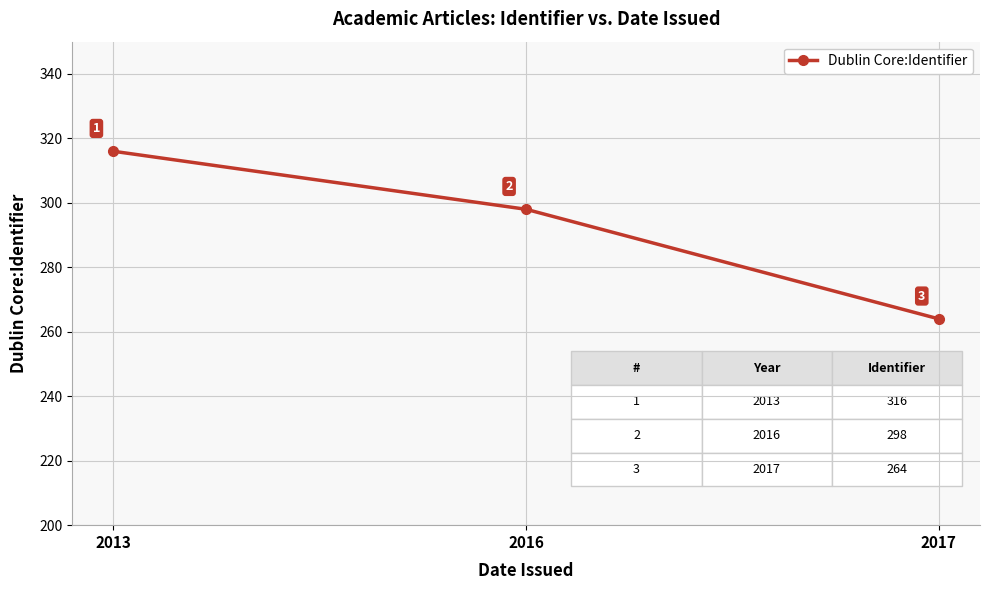

What is the average value?

293